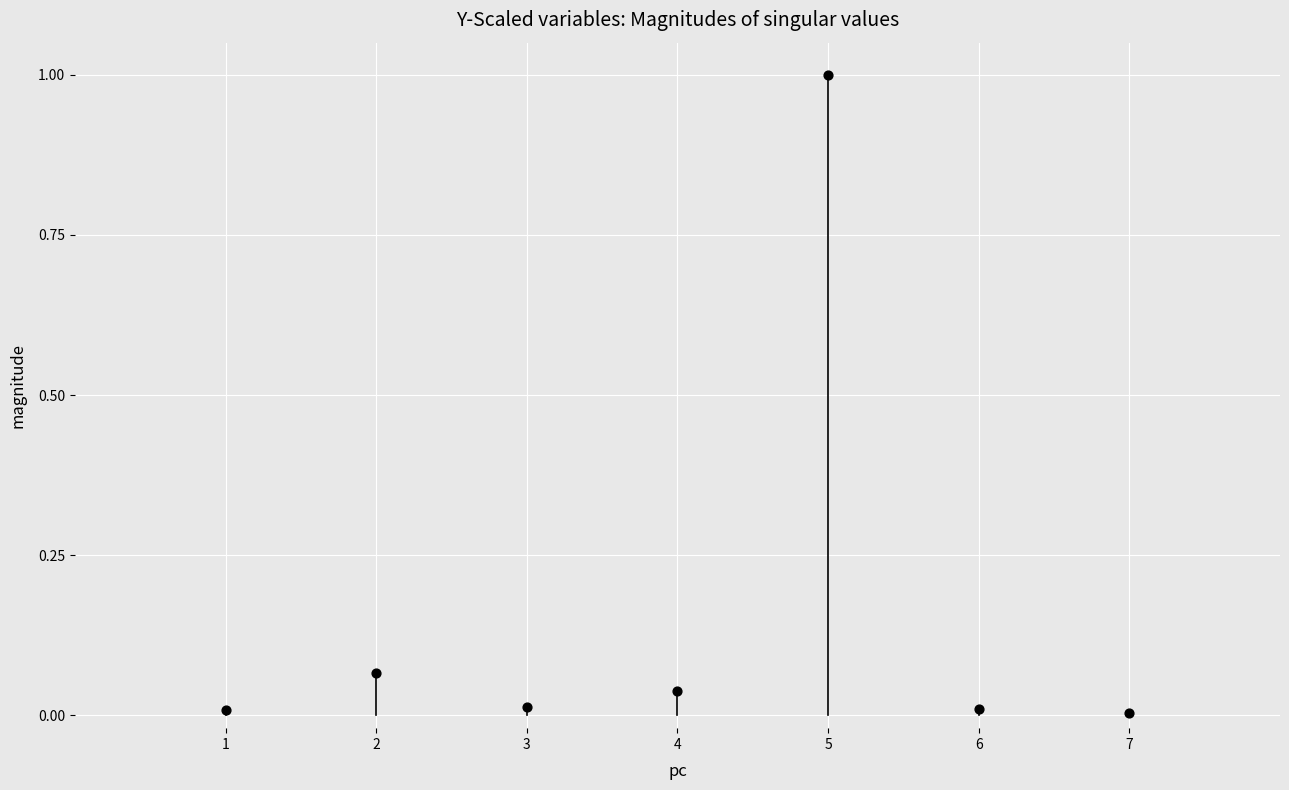

What is the range of X values (max minus min)?

6.0